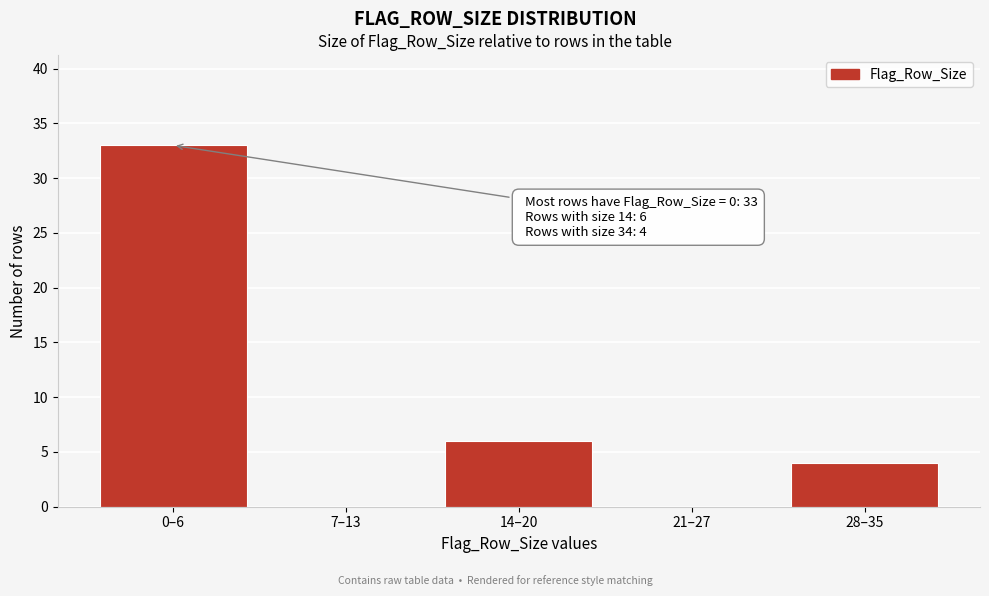

Reading left to right, transcribe all the data shown in this chart.

0–6=33	7–13=0	14–20=6	21–27=0	28–35=4